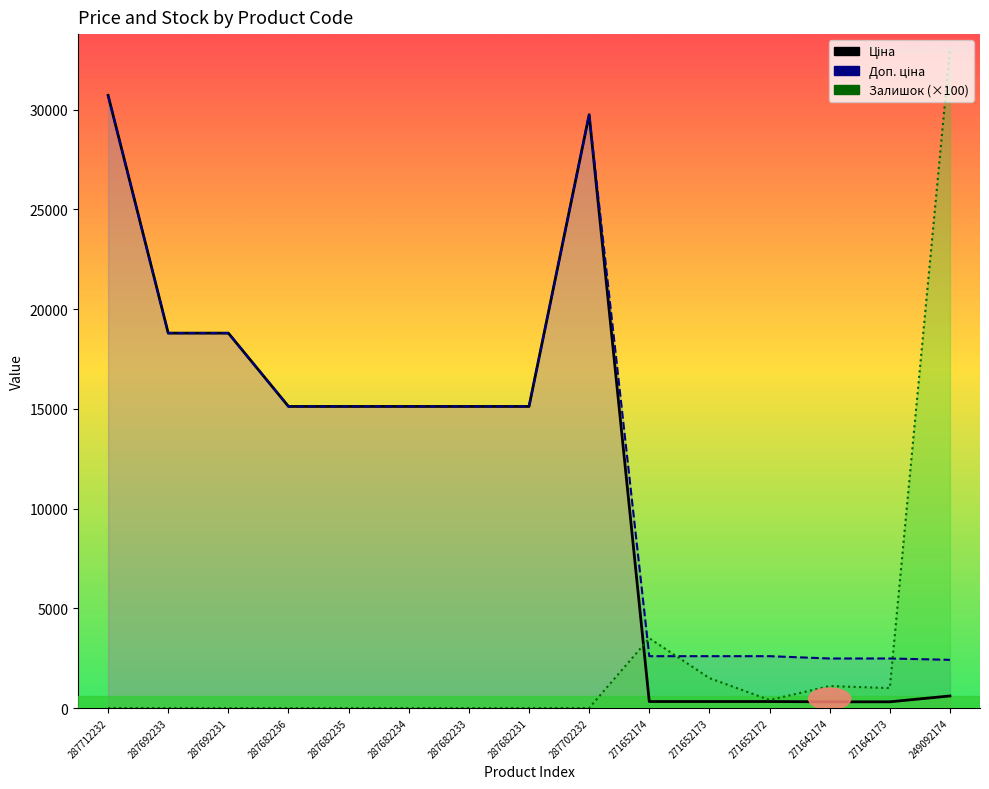

What is the label of the 12th point from the right?

287682236